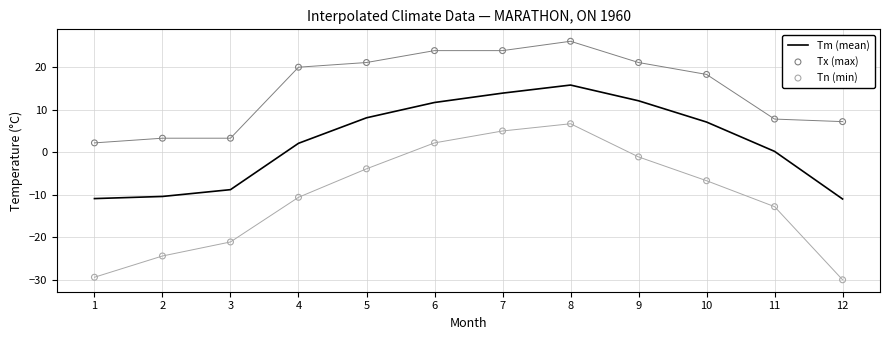

Which series has the widest spread of Y values?

Tn (min)